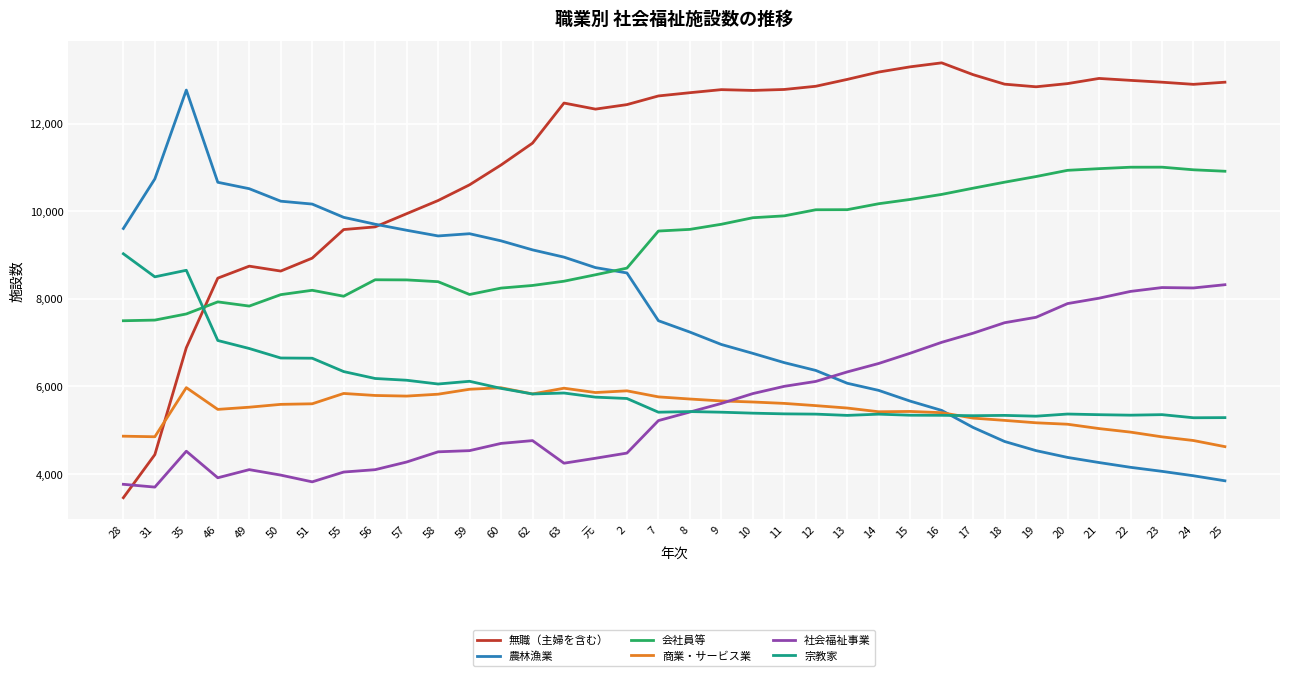

What are all the series names shown in the legend?

無職（主婦を含む）, 農林漁業, 会社員等, 商業・サービス業, 社会福祉事業, 宗教家